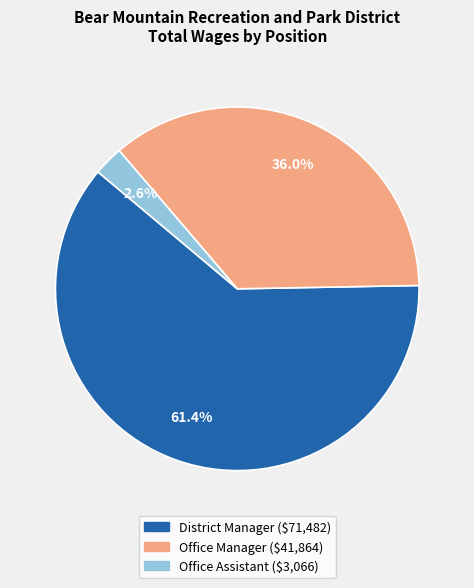

Is it true that Office Manager is 36% of the pie?

True